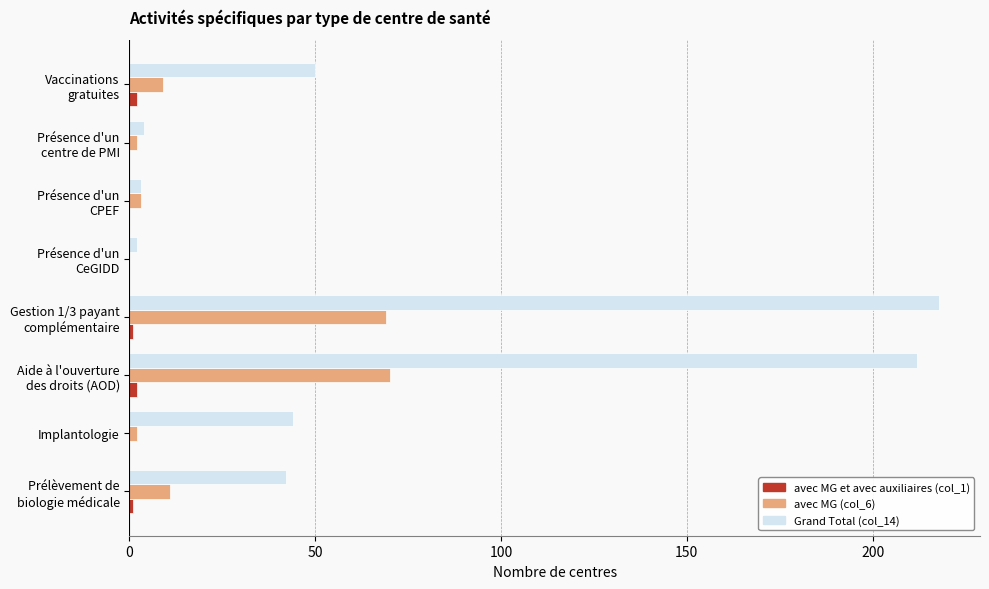

Which series has the largest total across all categories?

Grand Total (col_14)